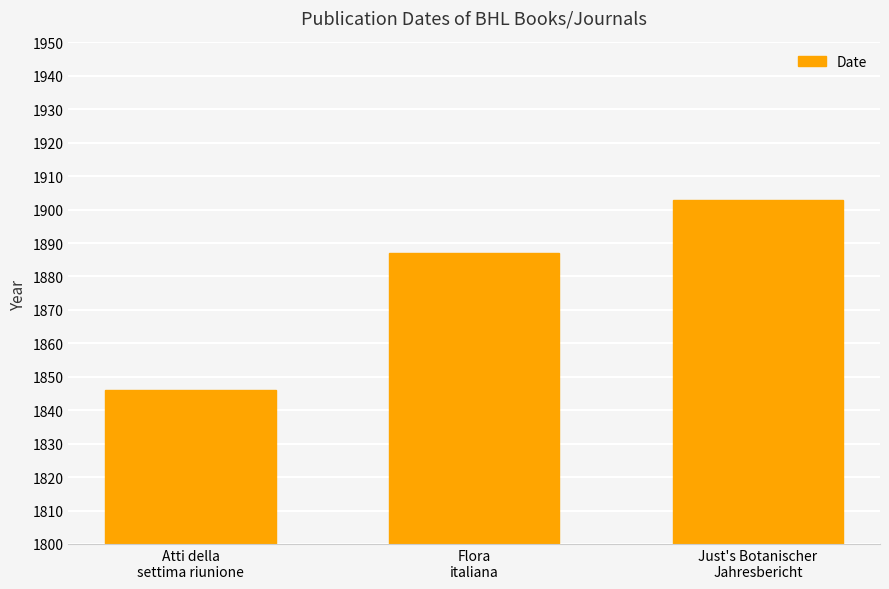

Count the number of categories in the chart.

3